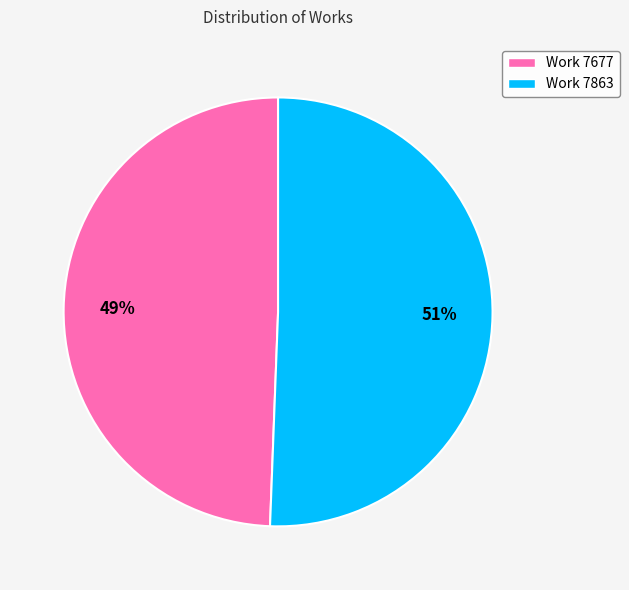

Approximately how many times larger is the value at Work 7863 compared to Work 7677?

1.0